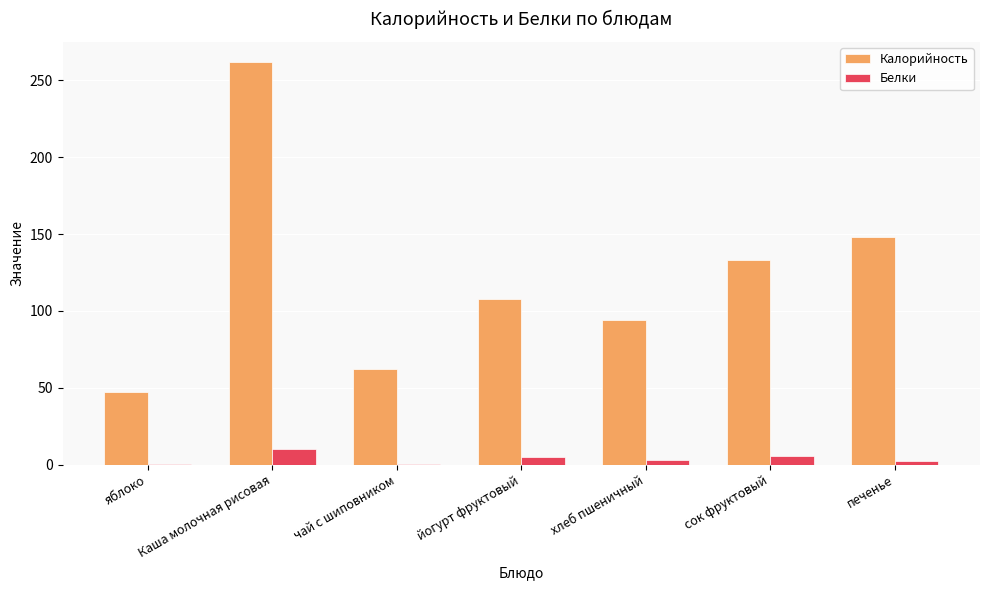

Between яблоко and хлеб пшеничный, which series saw the biggest shift?

Калорийность